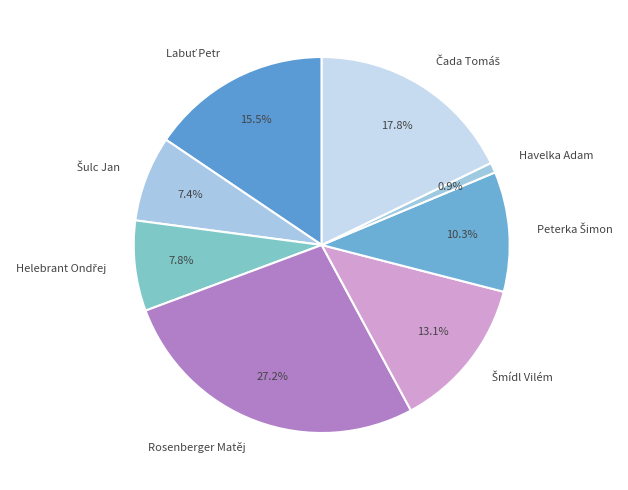

Which category has the biggest portion of the pie?

Rosenberger Matěj